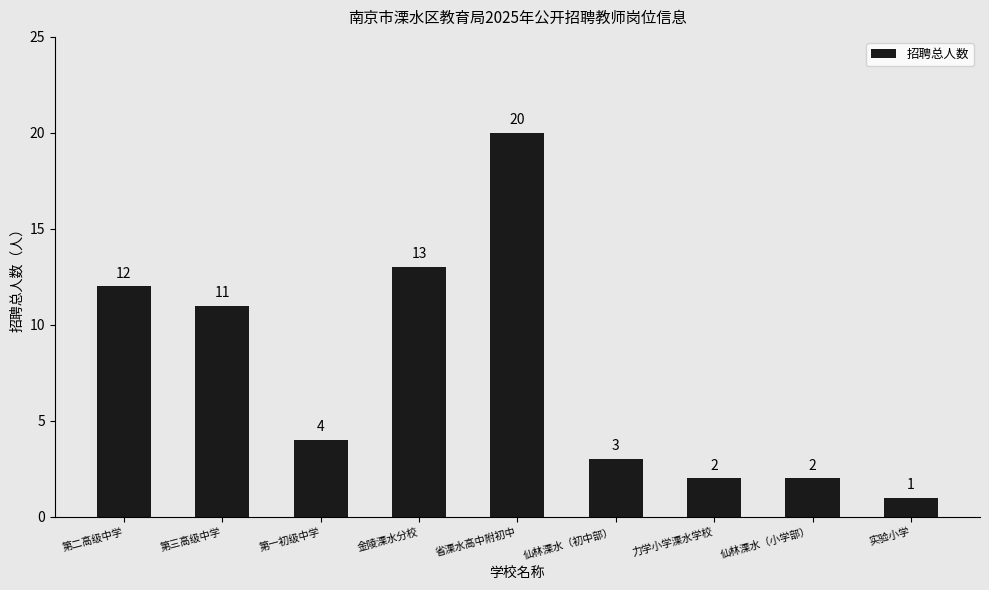

What is the value of the 4th bar from the left?

13